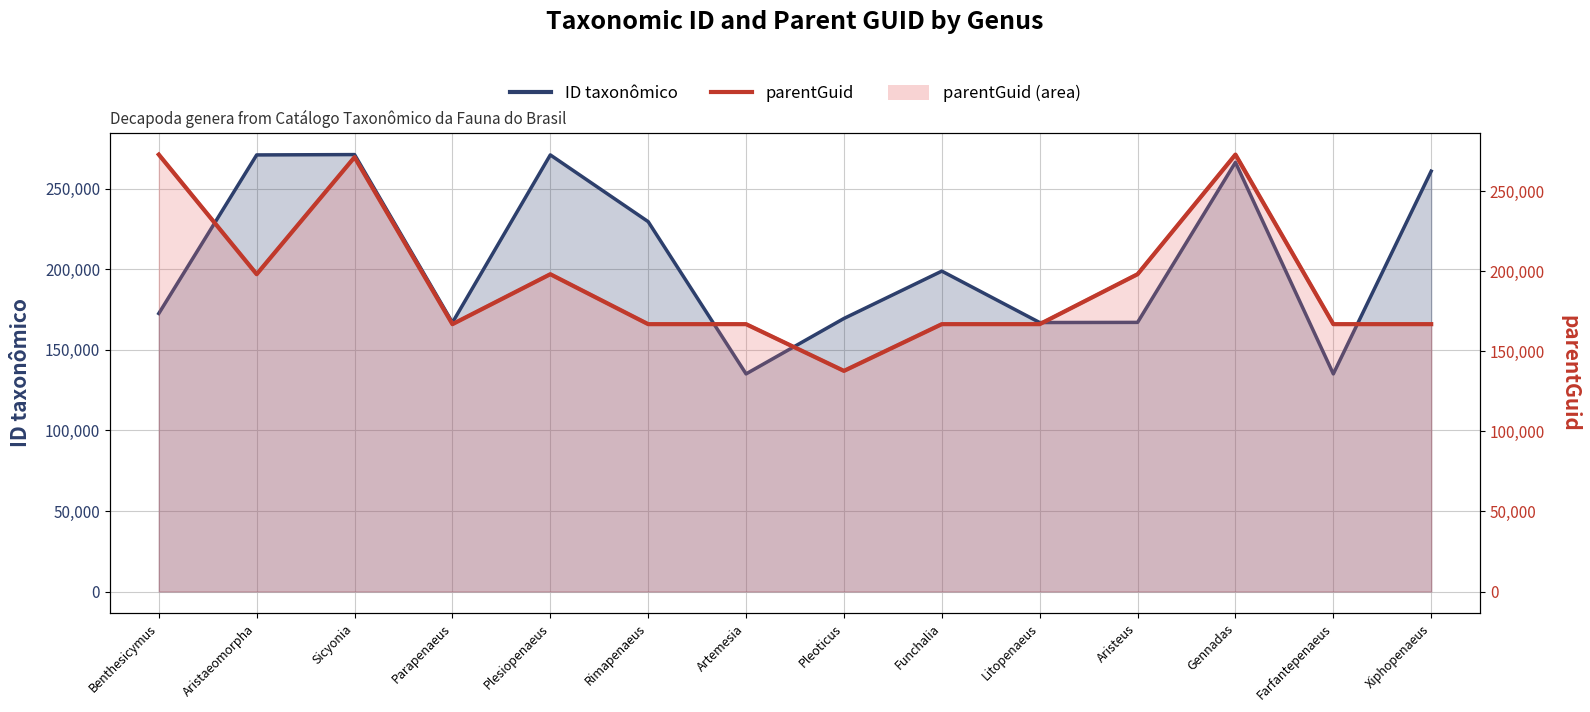

What is the sum of the values at Pleoticus and Sicyonia?

409161